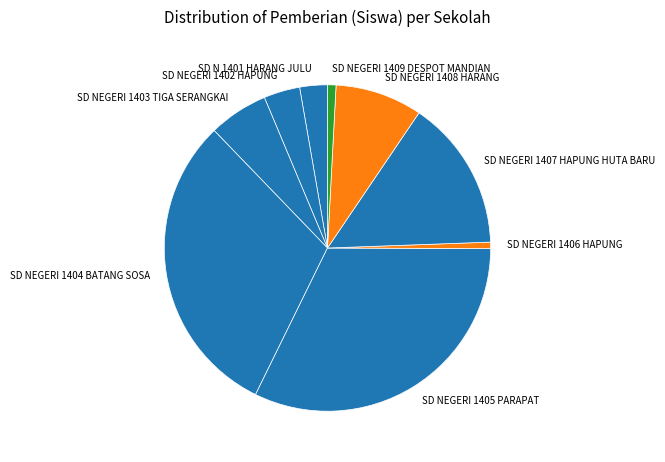

How many slices are in this pie chart?

9